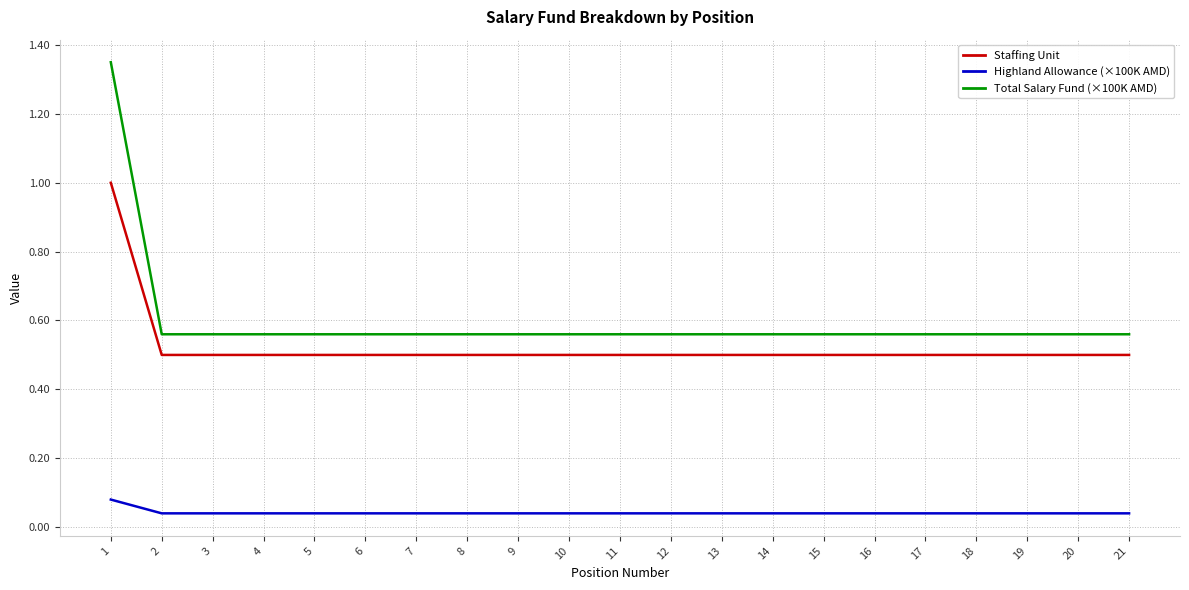

Which series has the widest spread of values?

Total Salary Fund (×100K AMD)